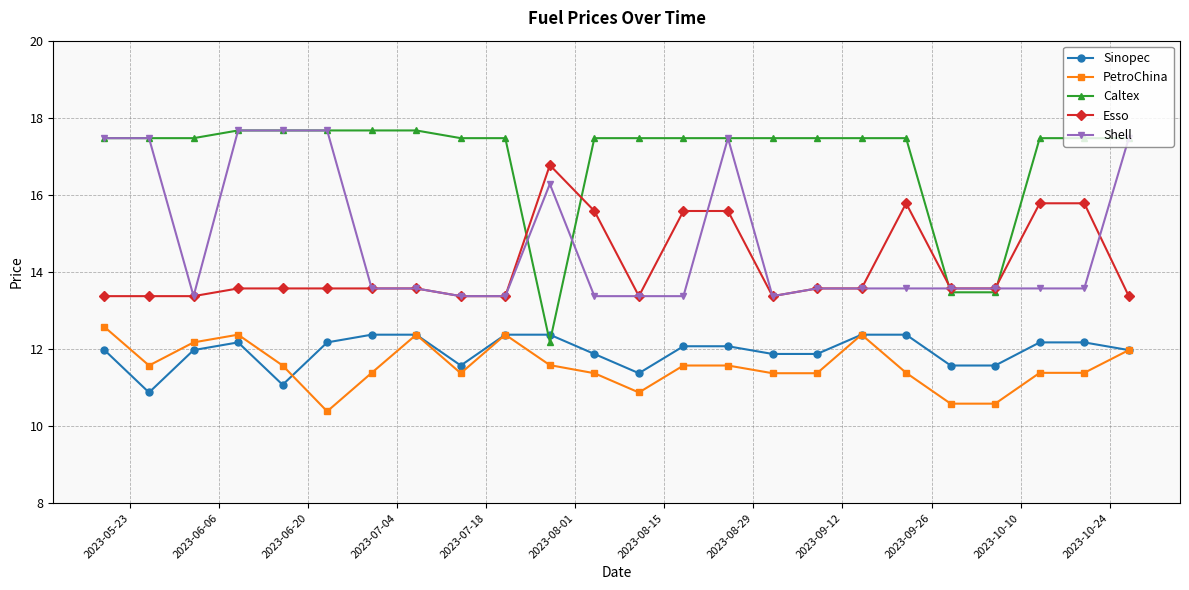

Which series has the widest spread of values?

Caltex